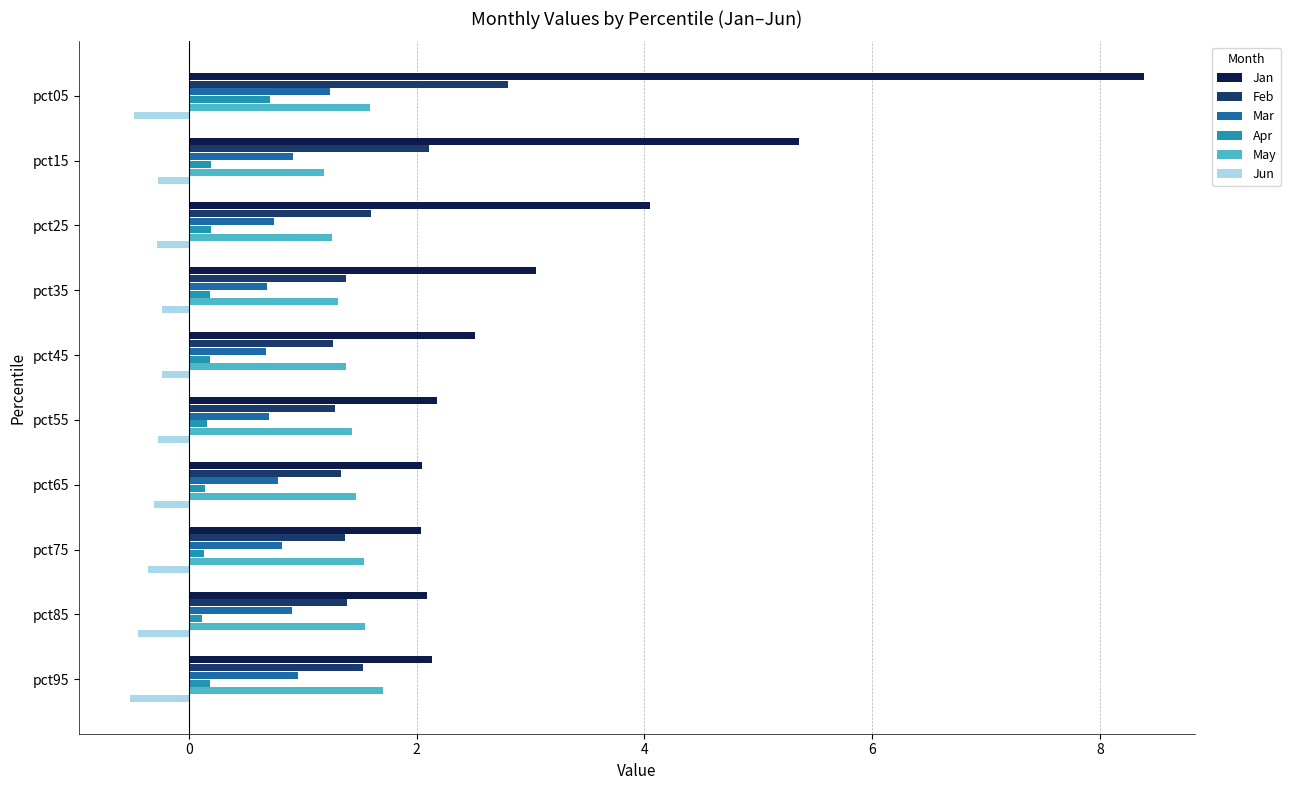

At how many categories does at least one series exceed 1?

10